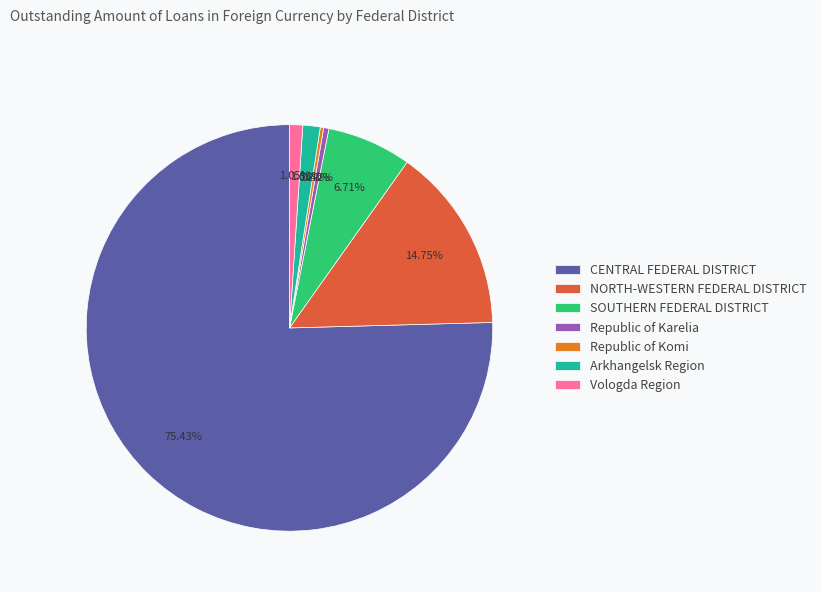

Does any single category account for the majority?

Yes